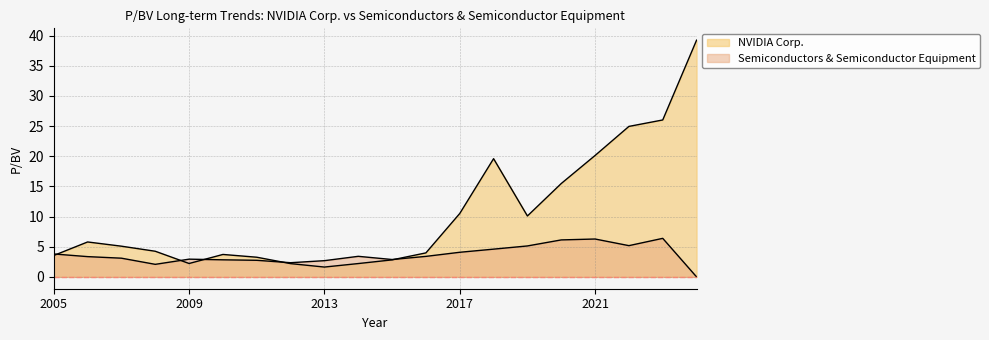

How many lines are shown in the chart?

2